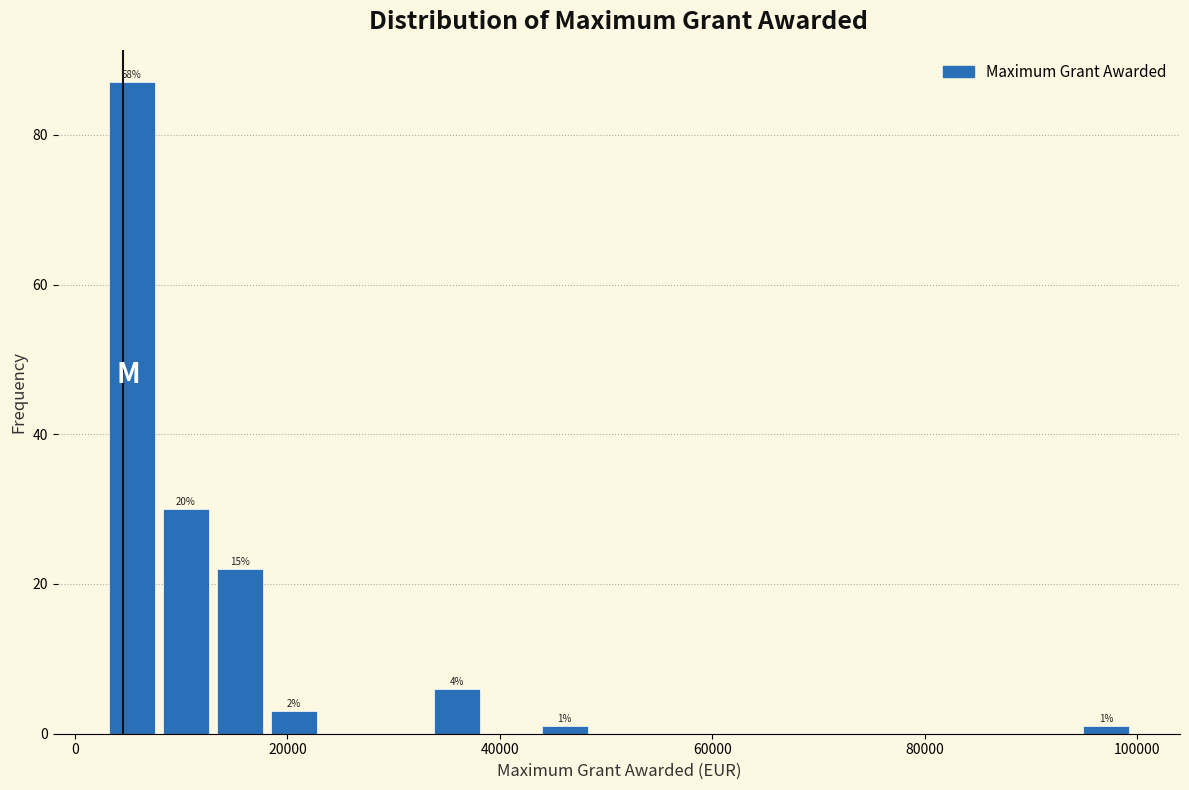

Read against the x-axis, roughly where is the centre of the tallest bar?

6000